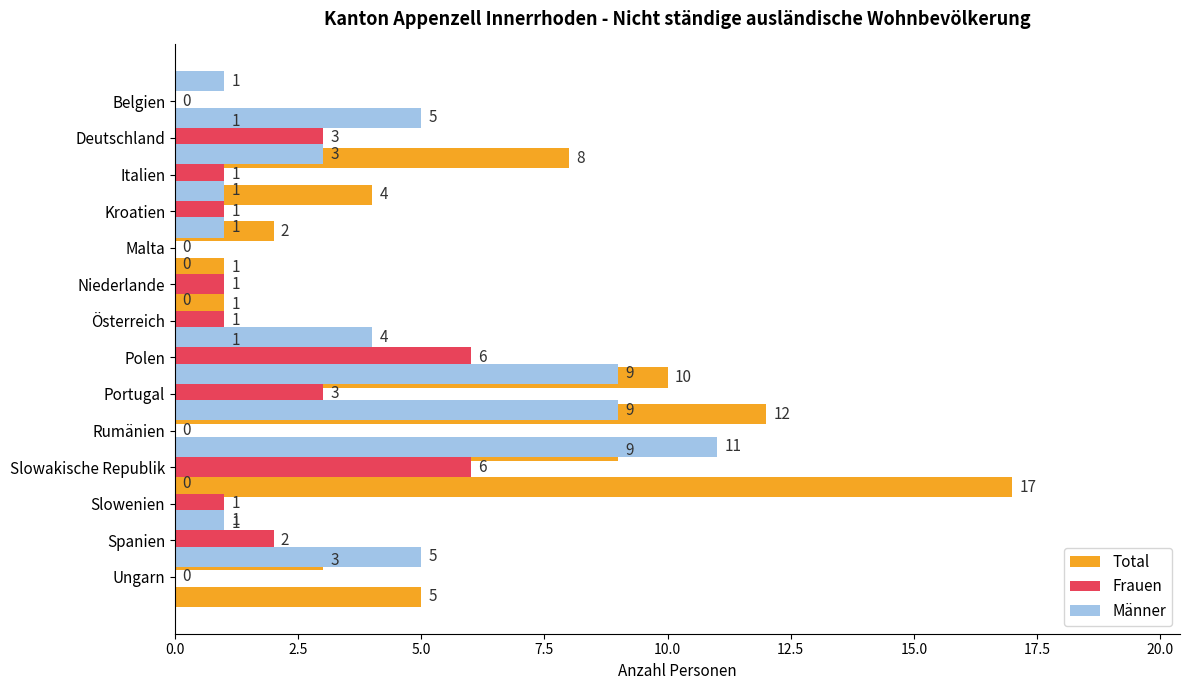

True or false: Männer has a value of 0 at Niederlande.

True